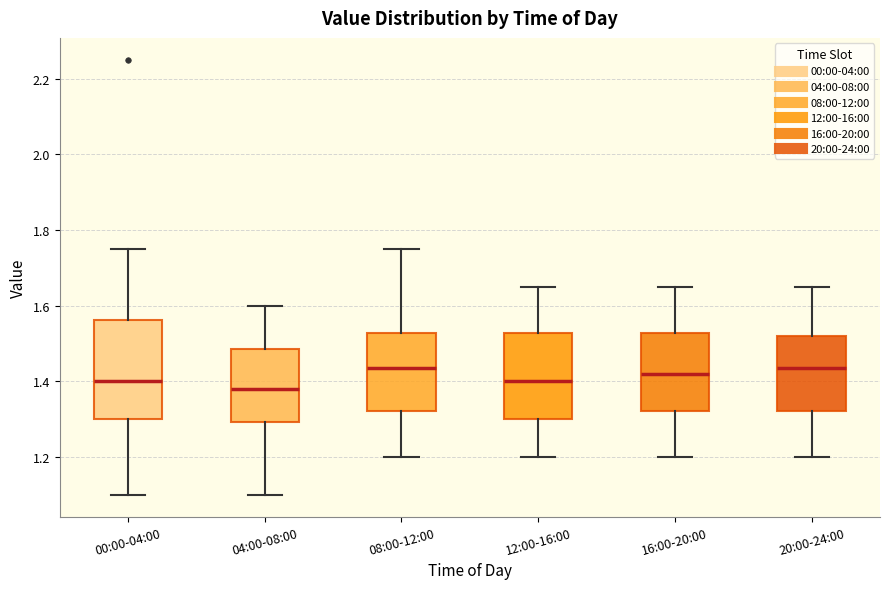

Reading left to right, transcribe this box plot: for each box, give where its median line is, the range the box spans, and where its two whiskers end, as read against the y-axis. The values are not printed on the chart, so give them approximately, as read against the axis.

00:00-04:00: median 1.40, box 1.30 to 1.56, whiskers 1.10 to 1.76
04:00-08:00: median 1.38, box 1.30 to 1.48, whiskers 1.10 to 1.60
08:00-12:00: median 1.44, box 1.32 to 1.52, whiskers 1.20 to 1.76
12:00-16:00: median 1.40, box 1.30 to 1.52, whiskers 1.20 to 1.66
16:00-20:00: median 1.42, box 1.32 to 1.52, whiskers 1.20 to 1.66
20:00-24:00: median 1.44, box 1.32 to 1.52, whiskers 1.20 to 1.66